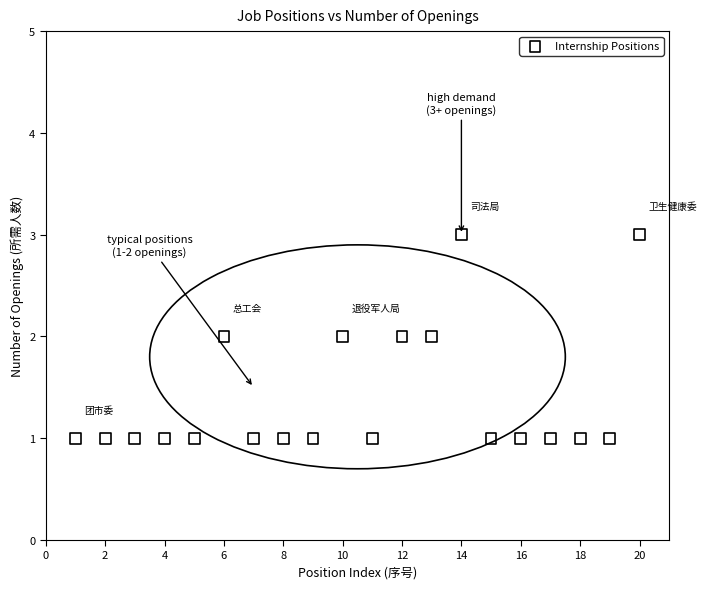

What is the range of X values (max minus min)?

19